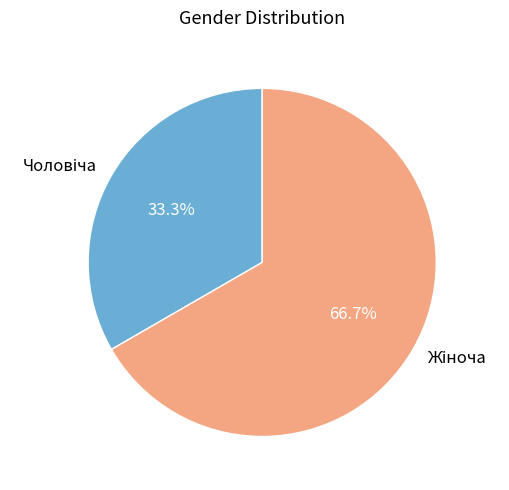

Does any single category account for the majority?

Yes